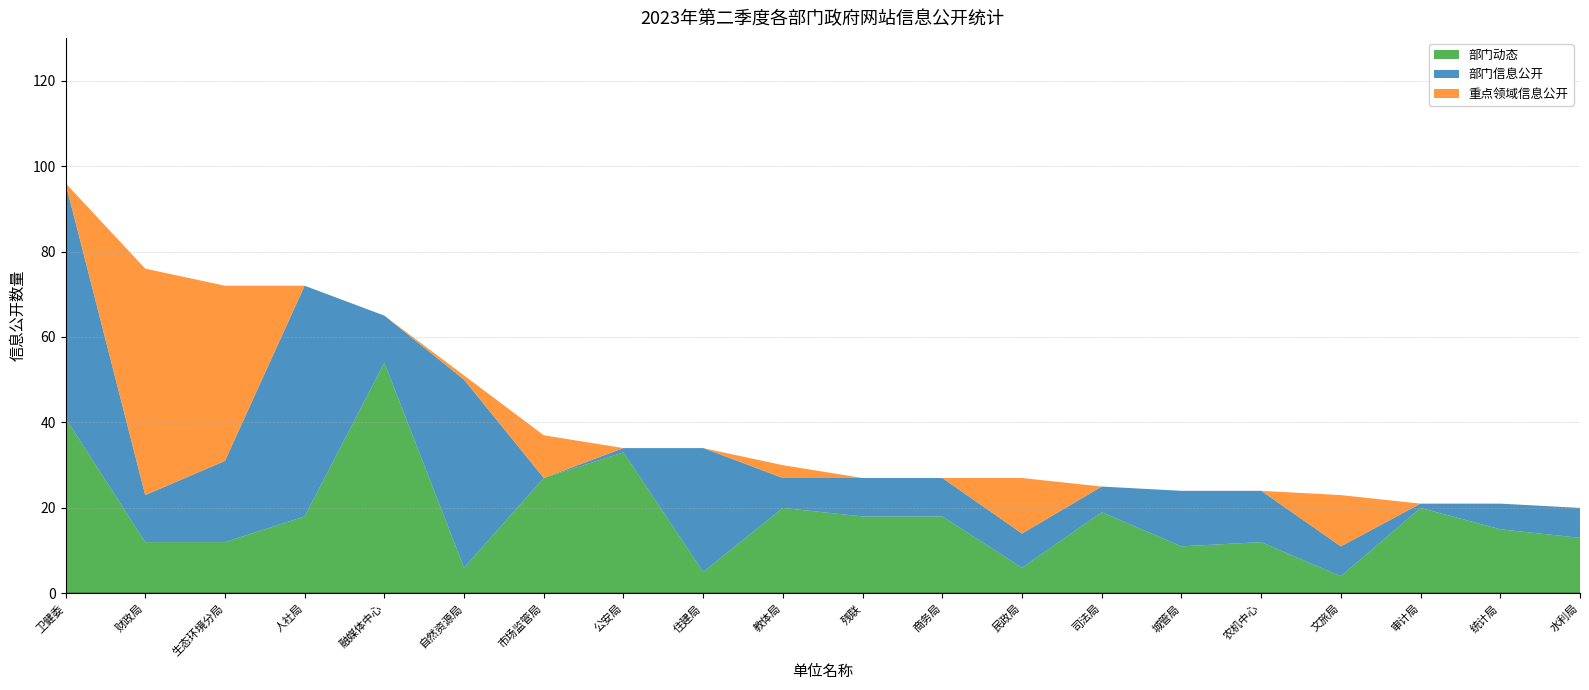

Reading right to left, transcribe all the data shown in this chart.

部门动态: 水利局=13	统计局=15	审计局=20	文旅局=4	农机中心=12	城管局=11	司法局=19	民政局=6	商务局=18	残联=18	教体局=20	住建局=5	公安局=33	市场监管局=27	自然资源局=6	融媒体中心=54	人社局=18	生态环境分局=12	财政局=12	卫健委=41
部门信息公开: 水利局=7	统计局=6	审计局=1	文旅局=7	农机中心=12	城管局=13	司法局=6	民政局=8	商务局=9	残联=9	教体局=7	住建局=29	公安局=1	市场监管局=0	自然资源局=44	融媒体中心=11	人社局=54	生态环境分局=19	财政局=11	卫健委=55
重点领域信息公开: 水利局=0	统计局=0	审计局=0	文旅局=12	农机中心=0	城管局=0	司法局=0	民政局=13	商务局=0	残联=0	教体局=3	住建局=0	公安局=0	市场监管局=10	自然资源局=1	融媒体中心=0	人社局=0	生态环境分局=41	财政局=53	卫健委=0